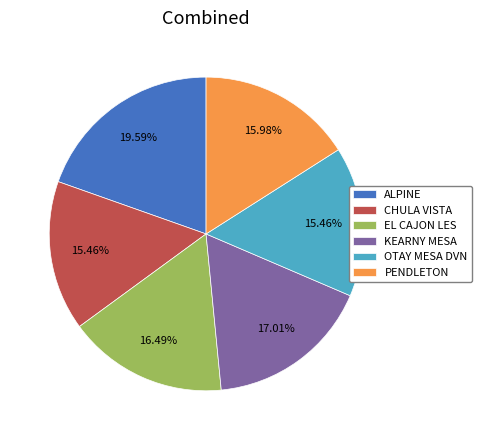

To the nearest percent, what is the difference between the OTAY MESA DVN and ALPINE slice percentages?

4%